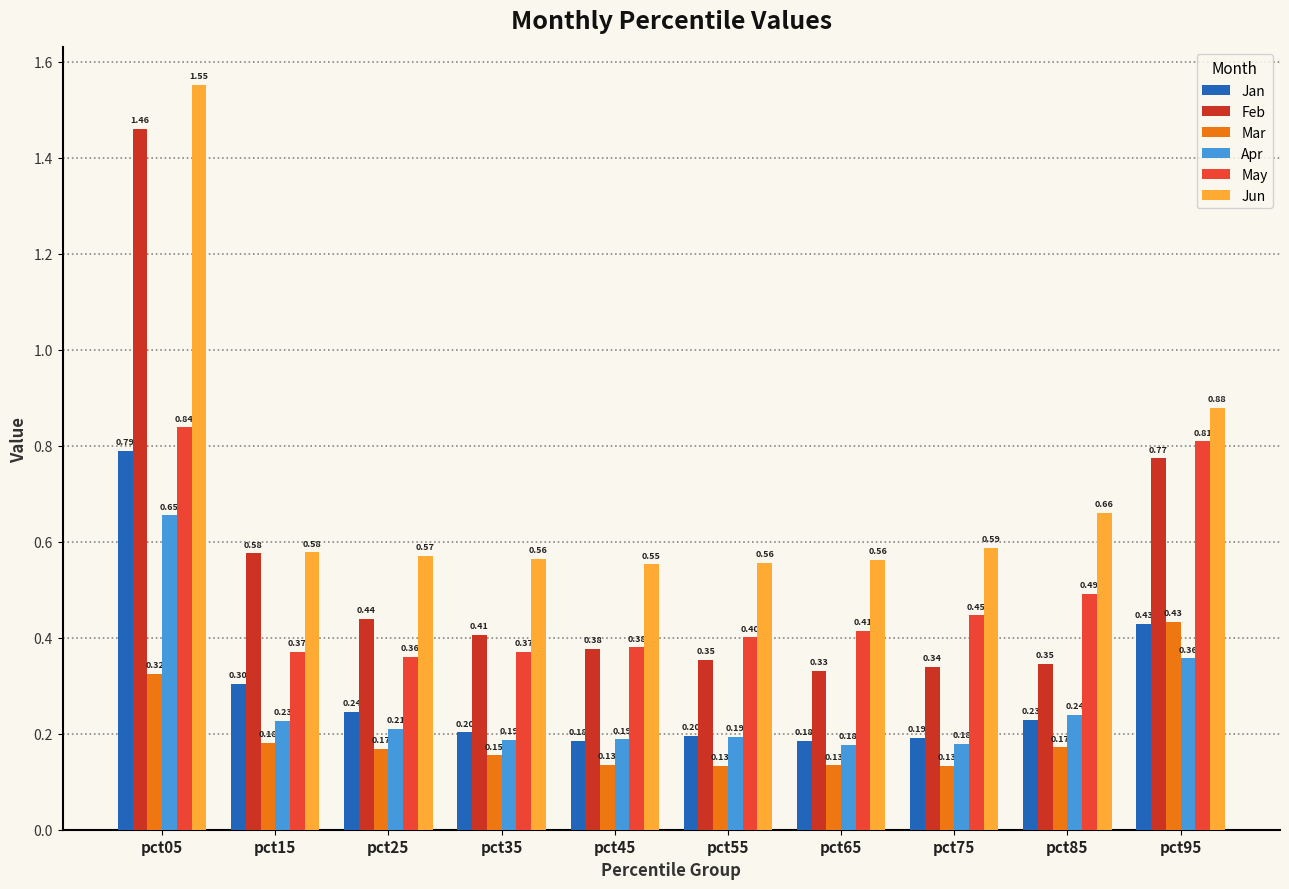

Is the value of May at pct35 greater than the value of Jun at pct45?

No